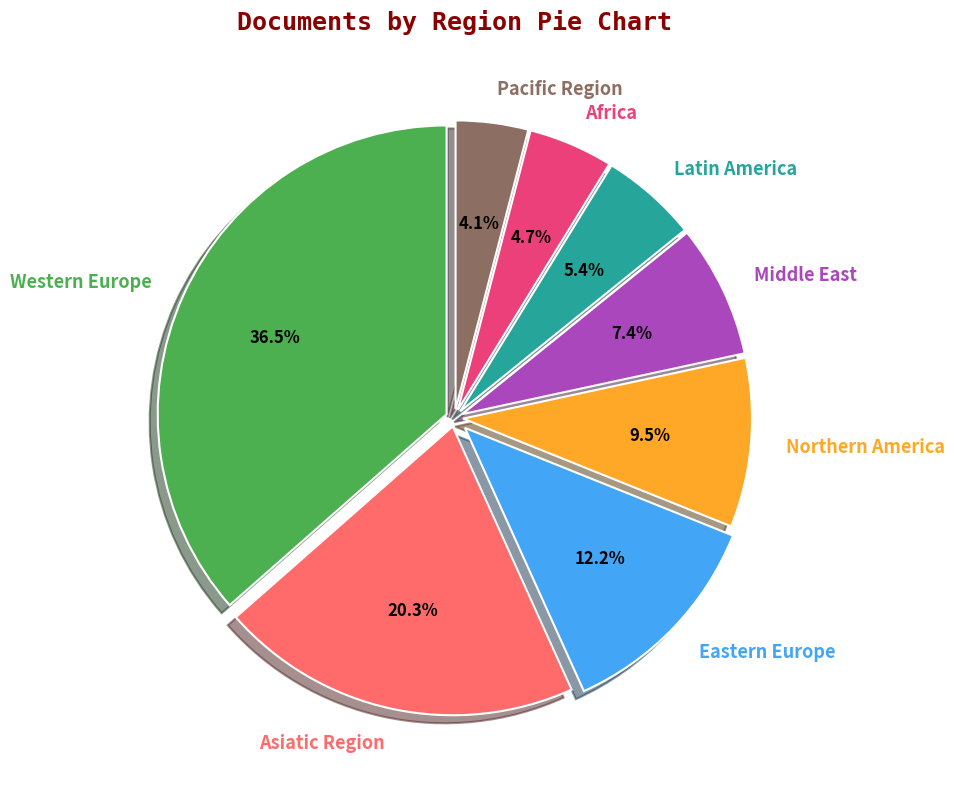

Count the number of slices in the pie.

8